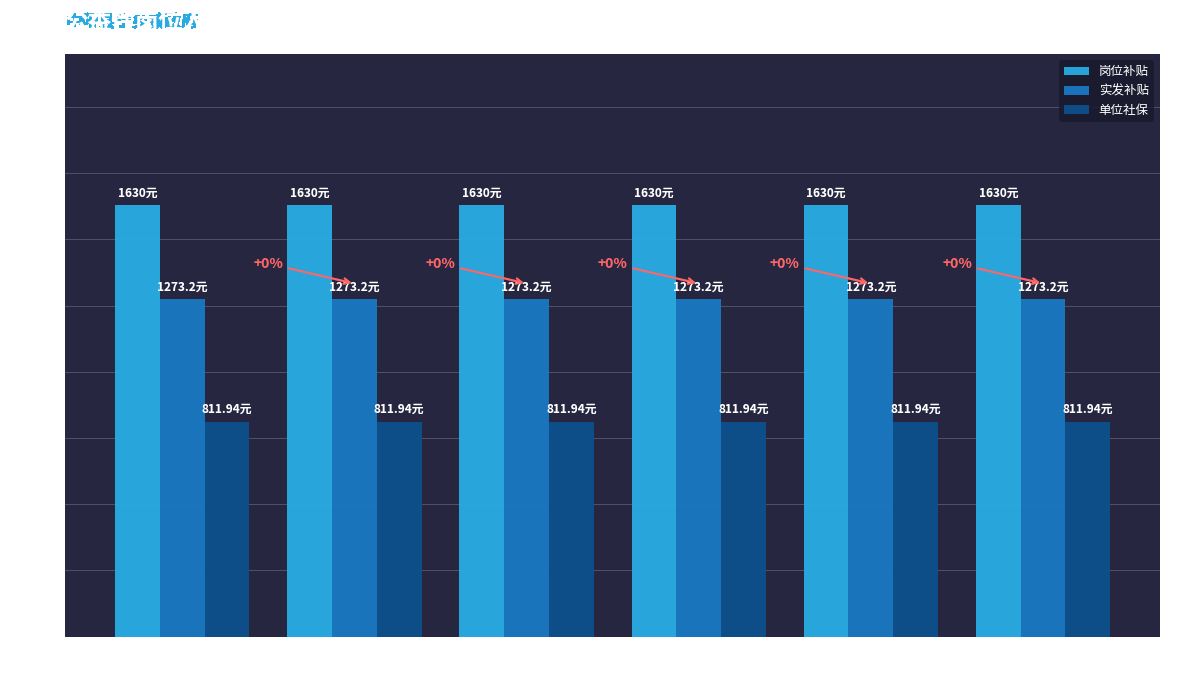

The 岗位补贴 series shows 1078.3 at 许婷婷. True or false?

False